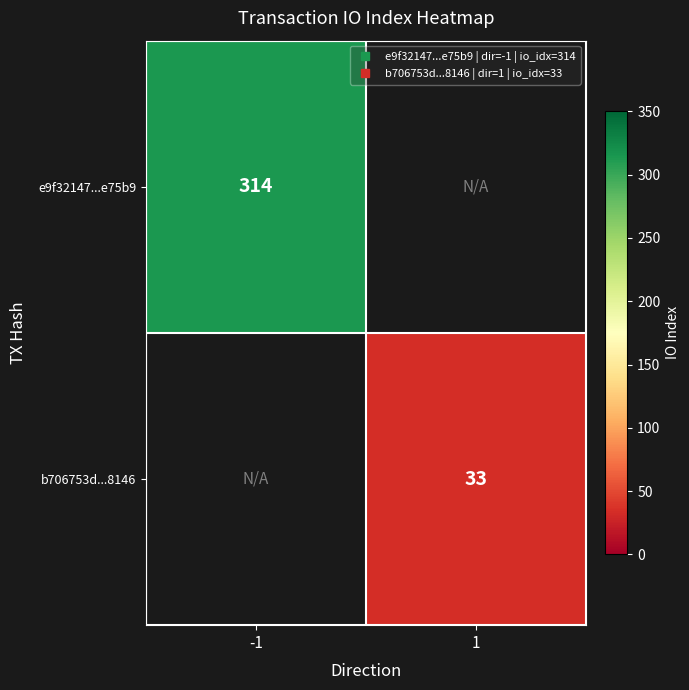

Read the b706753d...8146 value at 1.

33.0